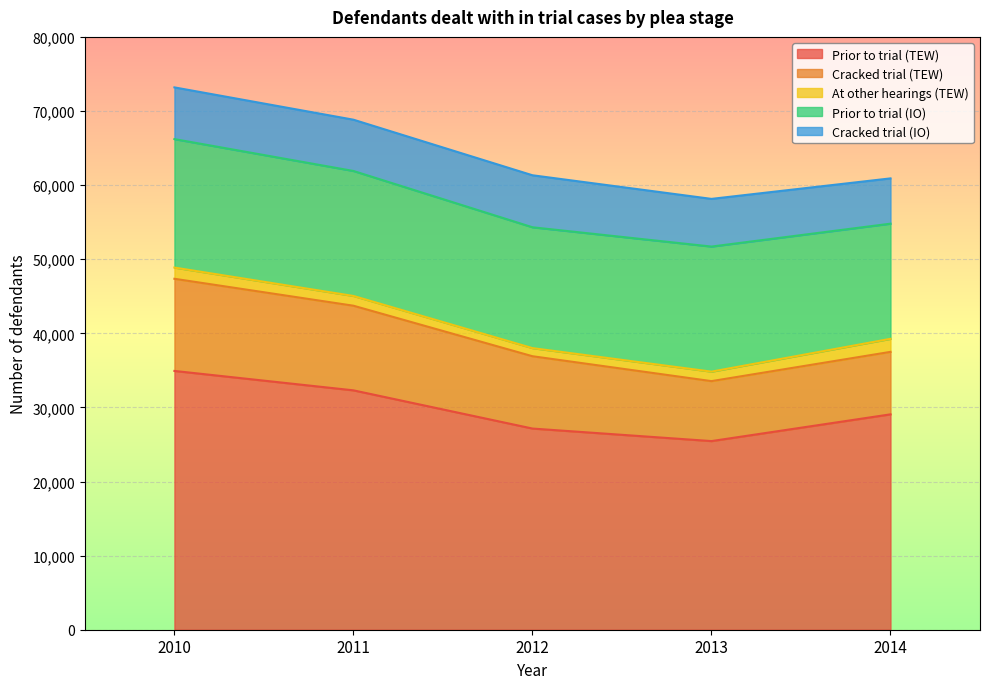

What is the total value across all series at 2013?

58140